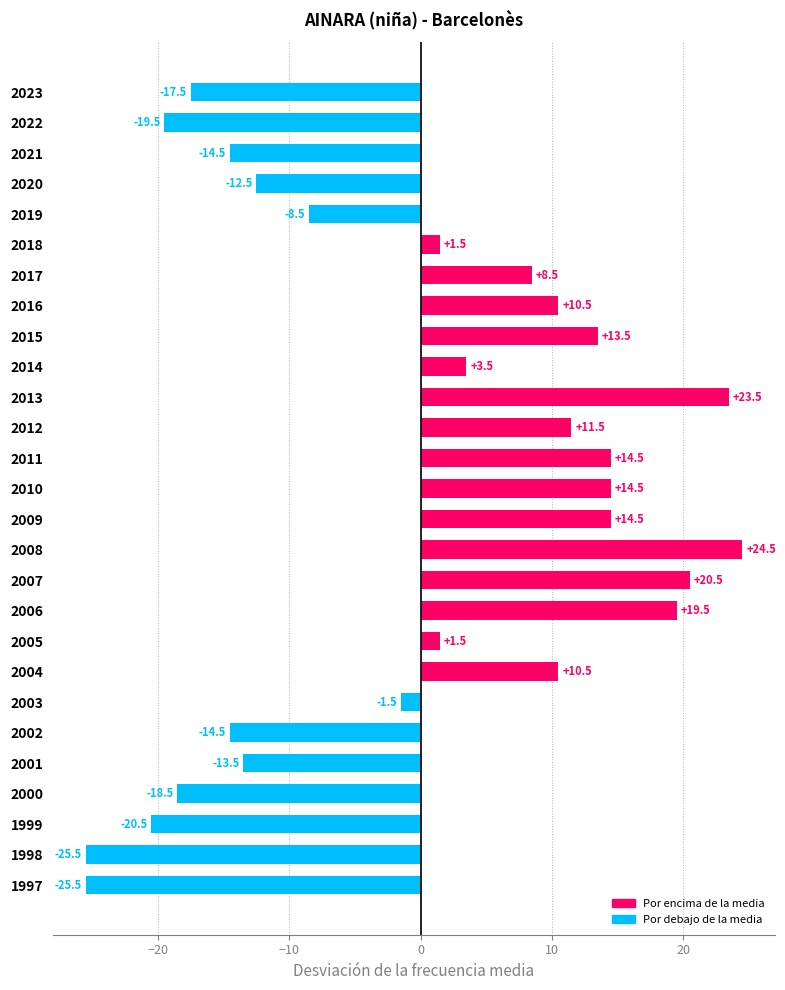

What is the minimum value shown in the chart?

-25.5